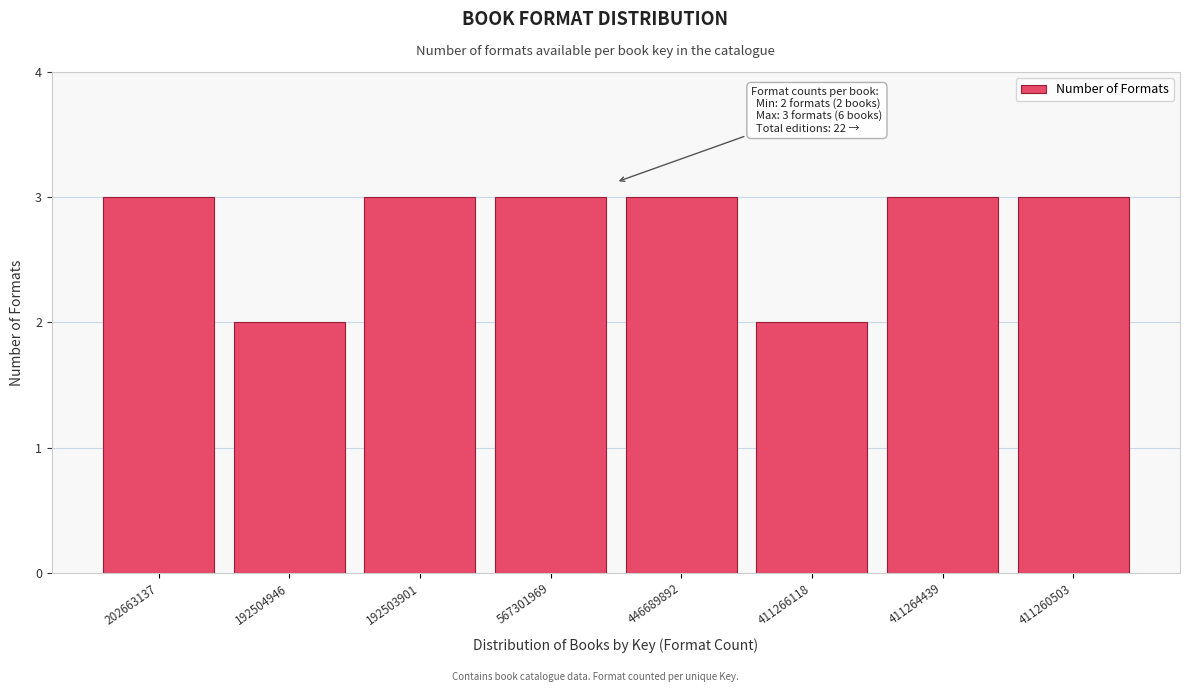

Reading left to right, extract all data points from this chart.

3	2	3	3	3	2	3	3